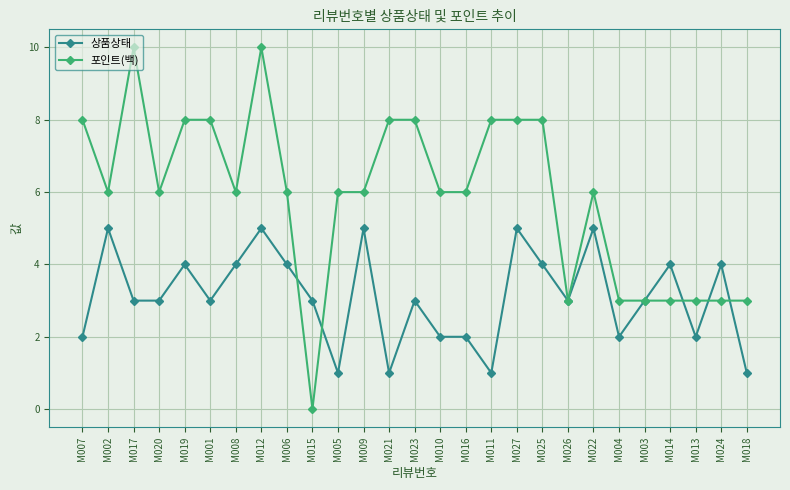

How many 상품상태 values are between 2 and 4?

18